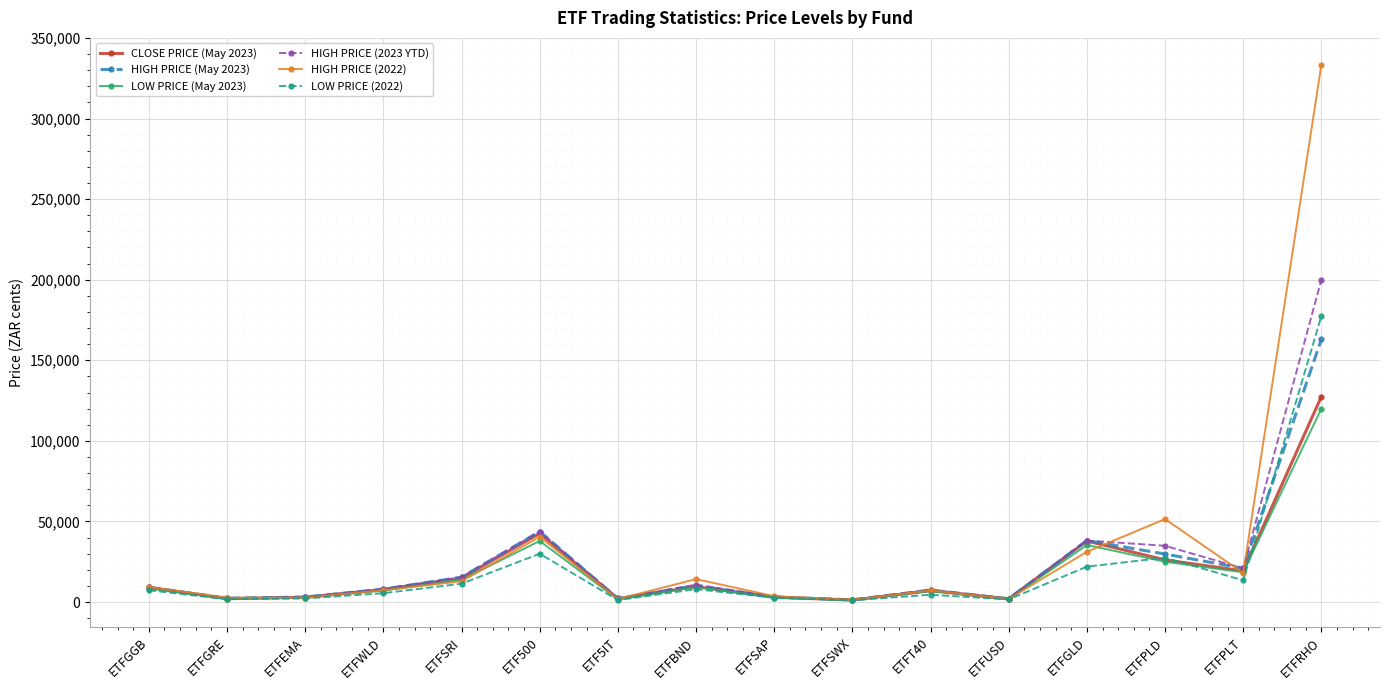

The CLOSE PRICE (May 2023) series shows 7799 at ETFWLD. True or false?

True